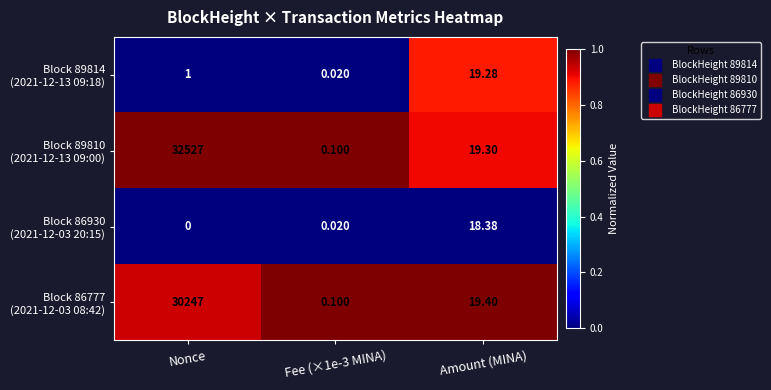

Which category has the highest value across all series?

Nonce